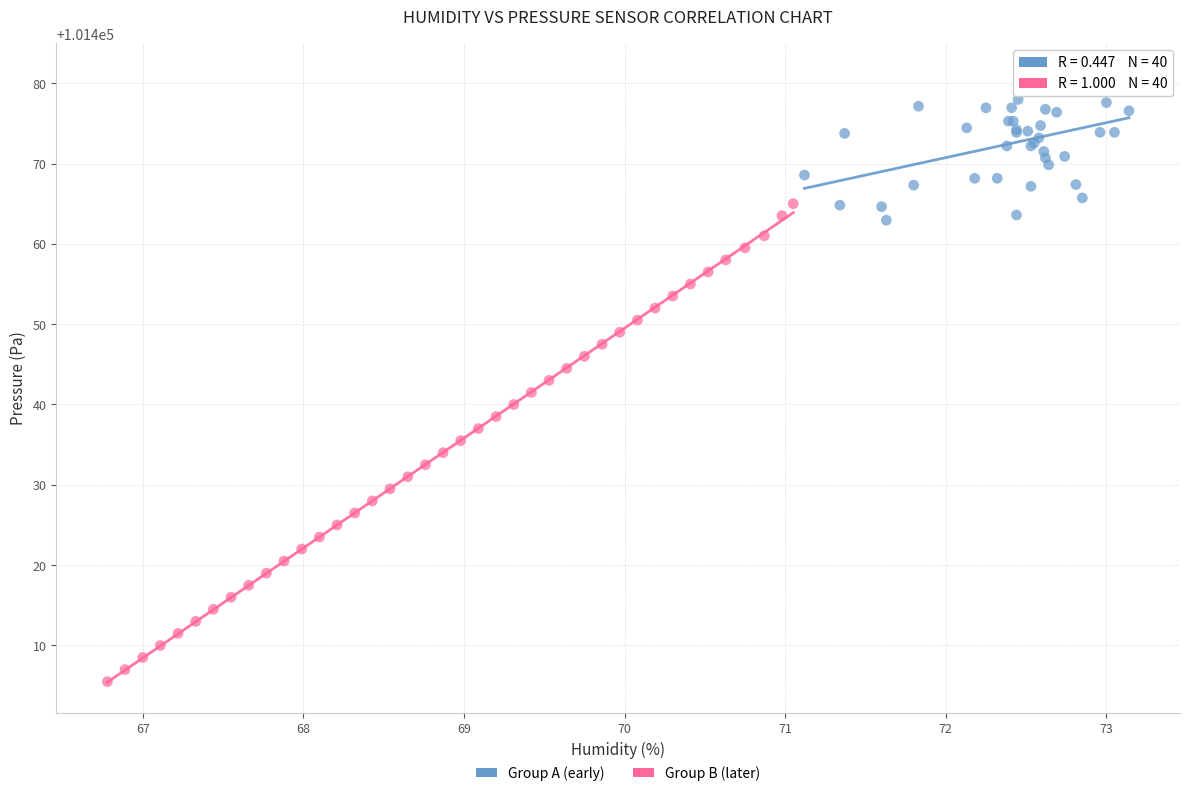

Which series reaches the maximum Y coordinate?

Group A (early)